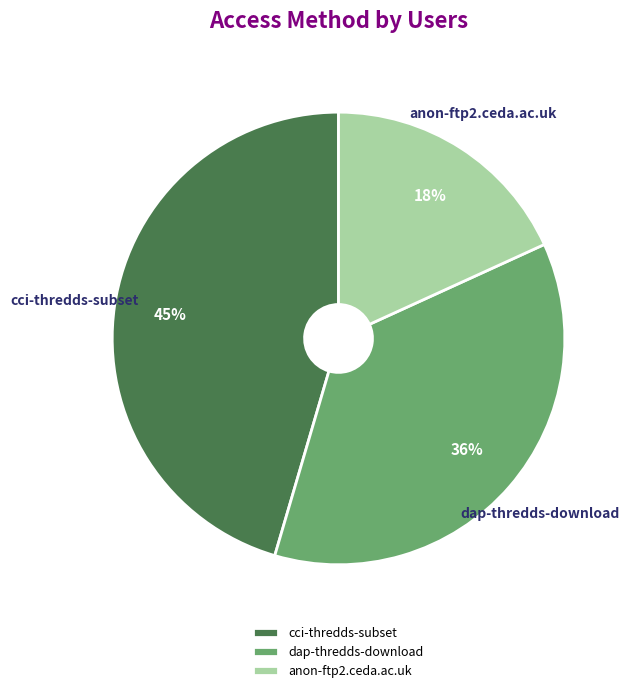

Which category has the biggest portion of the pie?

cci-thredds-subset